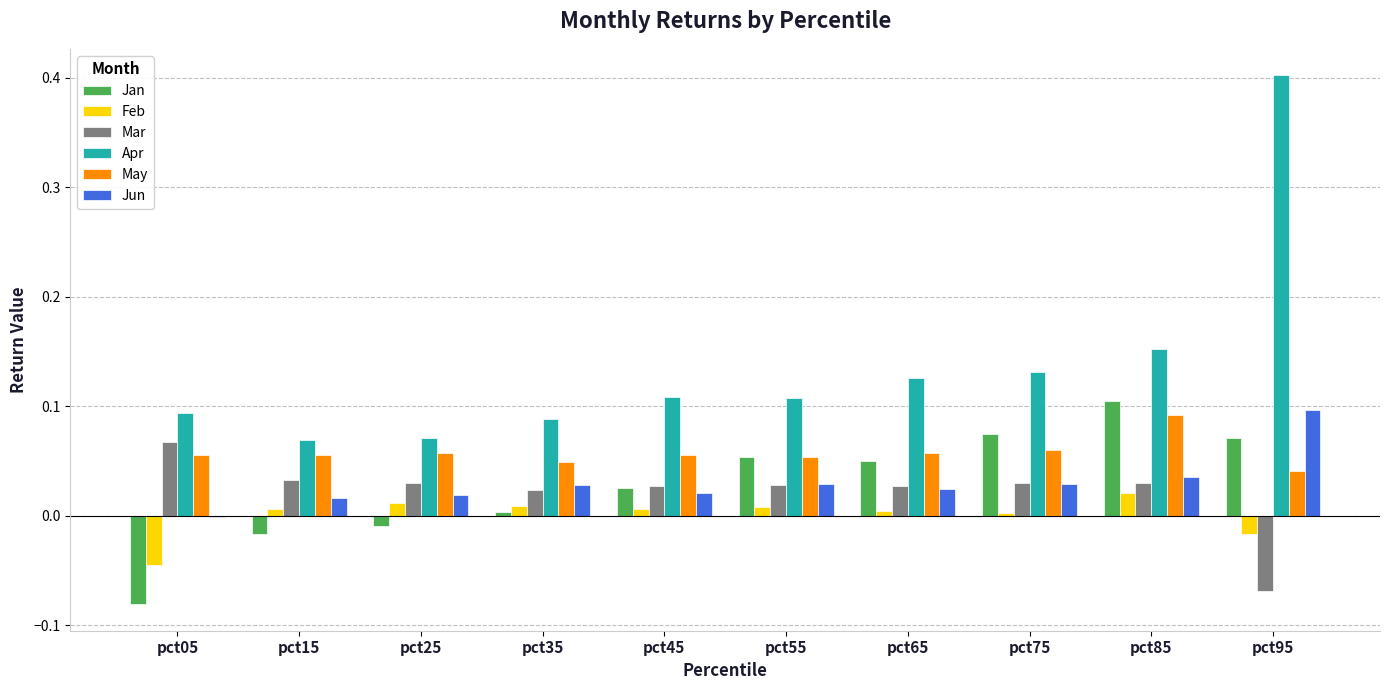

How many positive values does the Mar series have?

9